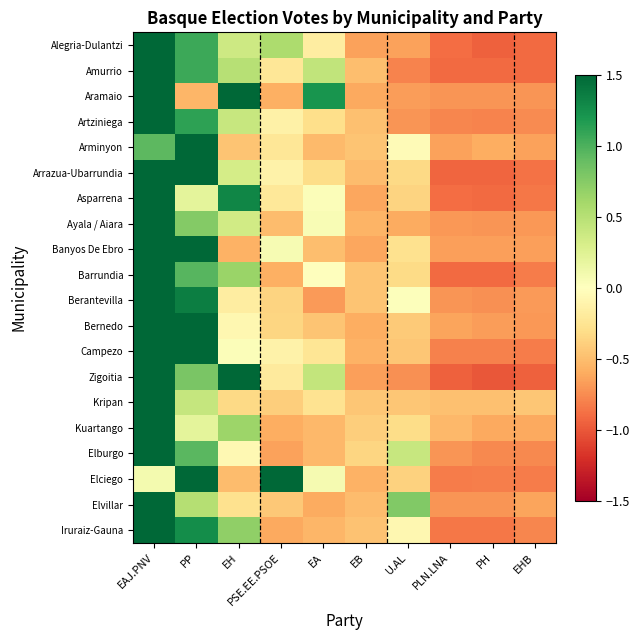

Count the number of data series in this chart.

20